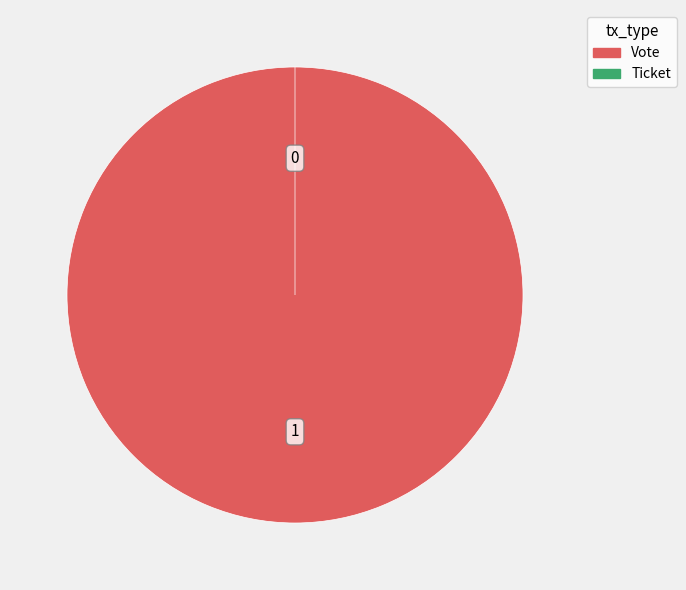

Does any single category account for the majority?

Yes